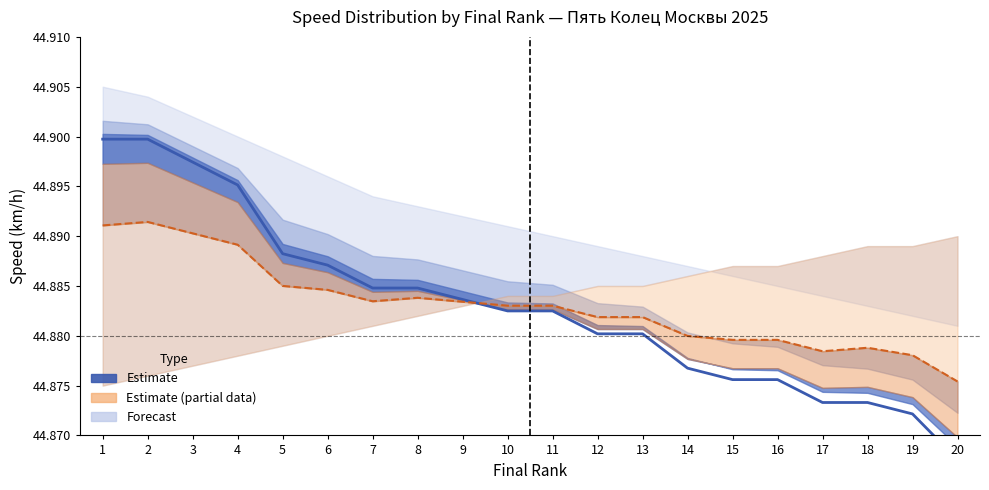

How many lines are shown in the chart?

2